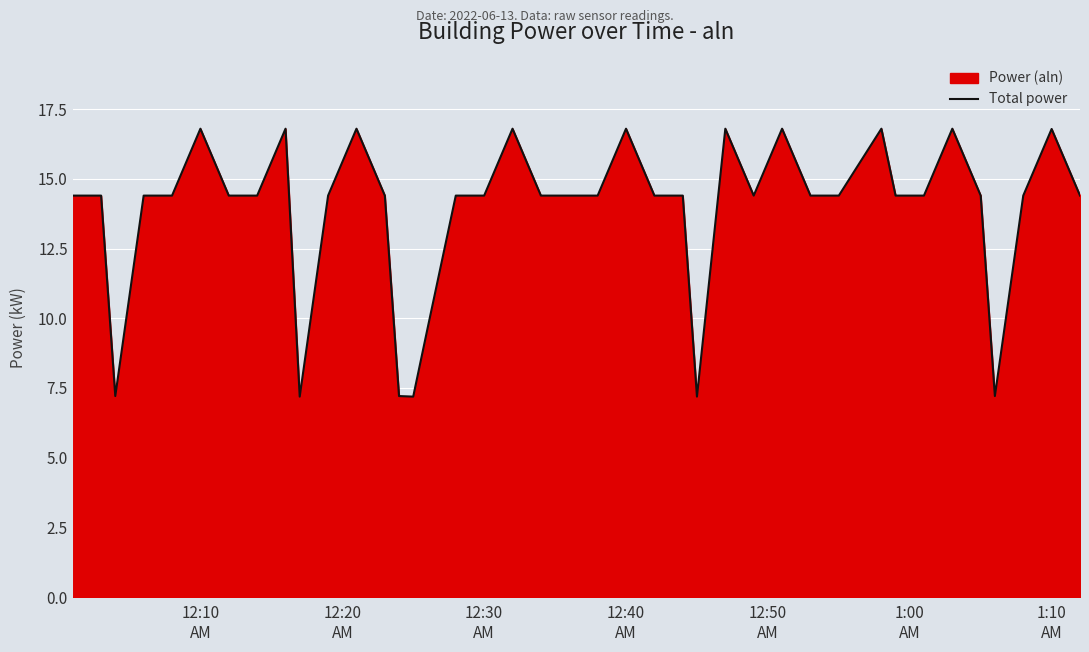

What is the difference between the maximum and minimum values?

9.6